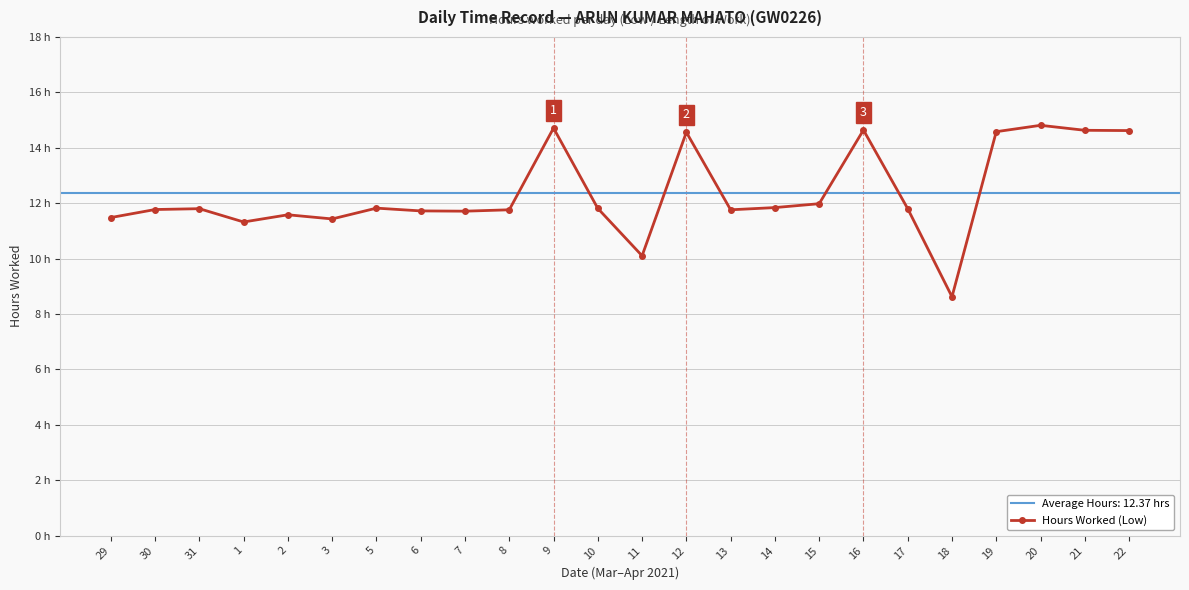

How many points are lower than both their immediate neighbors (excluding endpoints)?

6